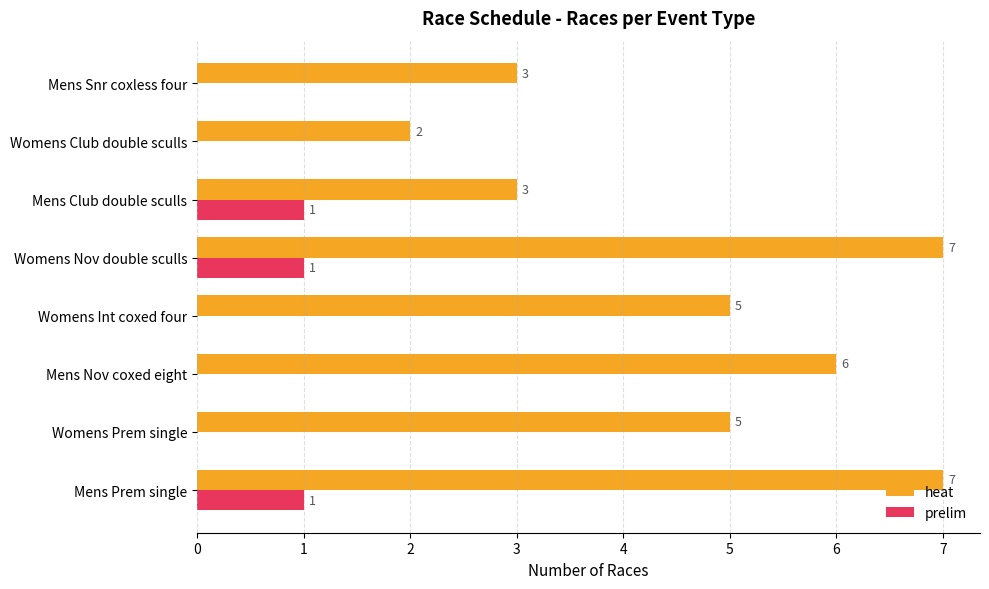

Which series has the largest total across all categories?

heat